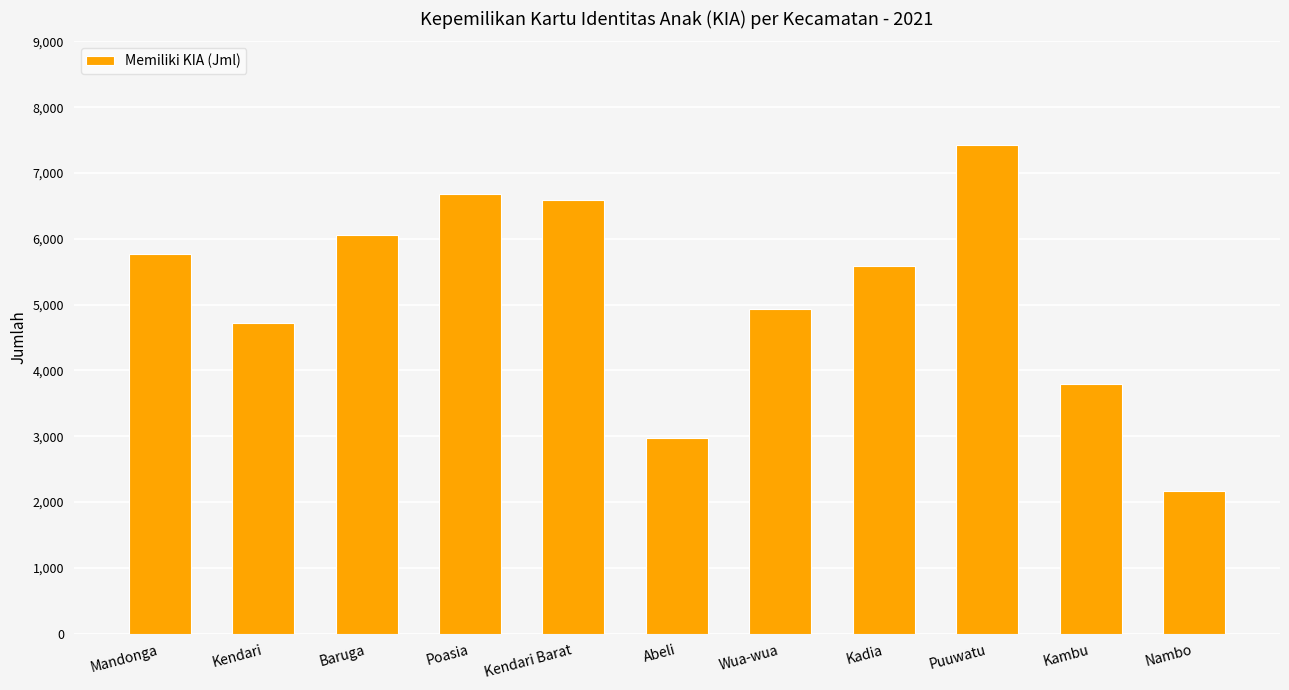

What is the minimum value shown in the chart?

2166